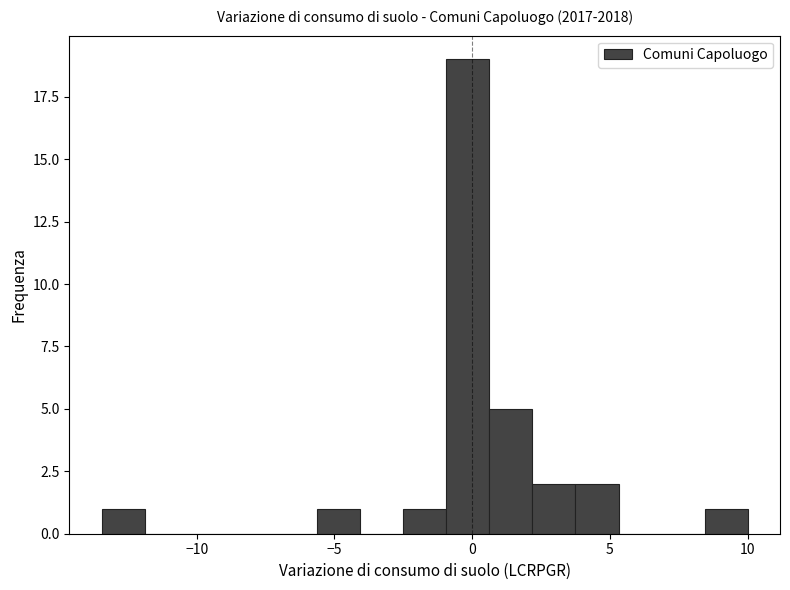

Read against the x-axis, roughly where is the centre of the tallest bar?

0.0